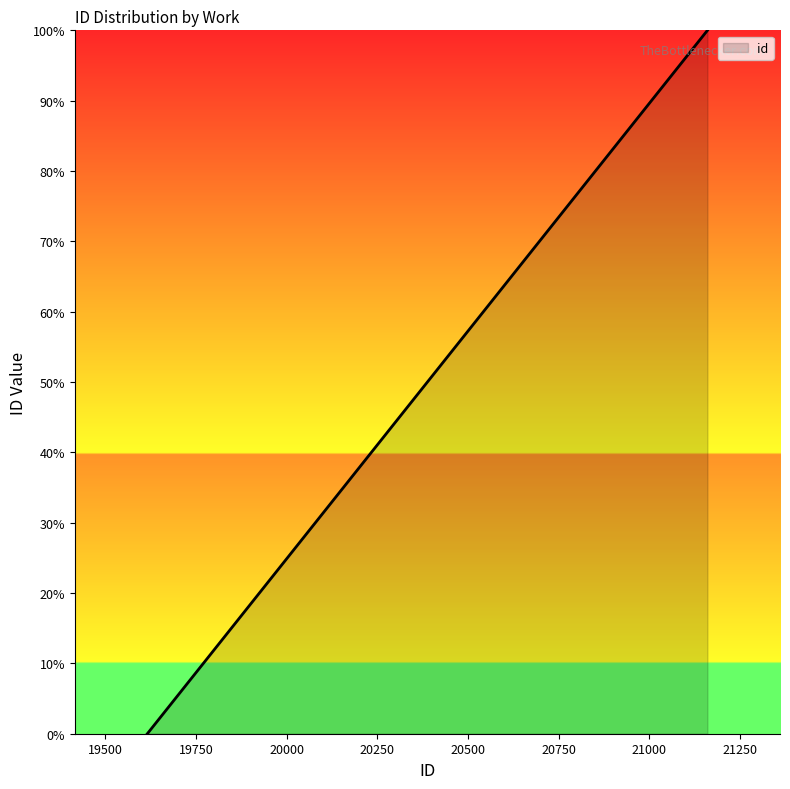

What is the maximum value shown in the chart?

100.0